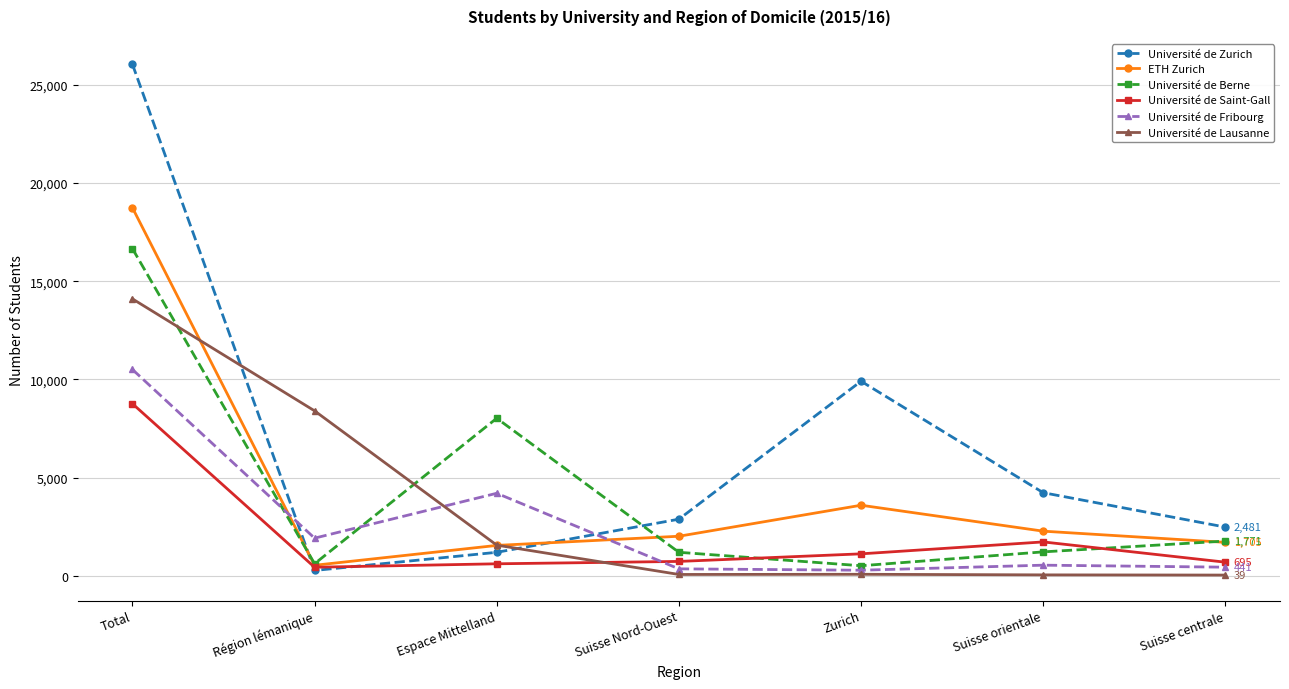

Between Espace Mittelland and Zurich, which series saw the biggest shift?

Université de Zurich